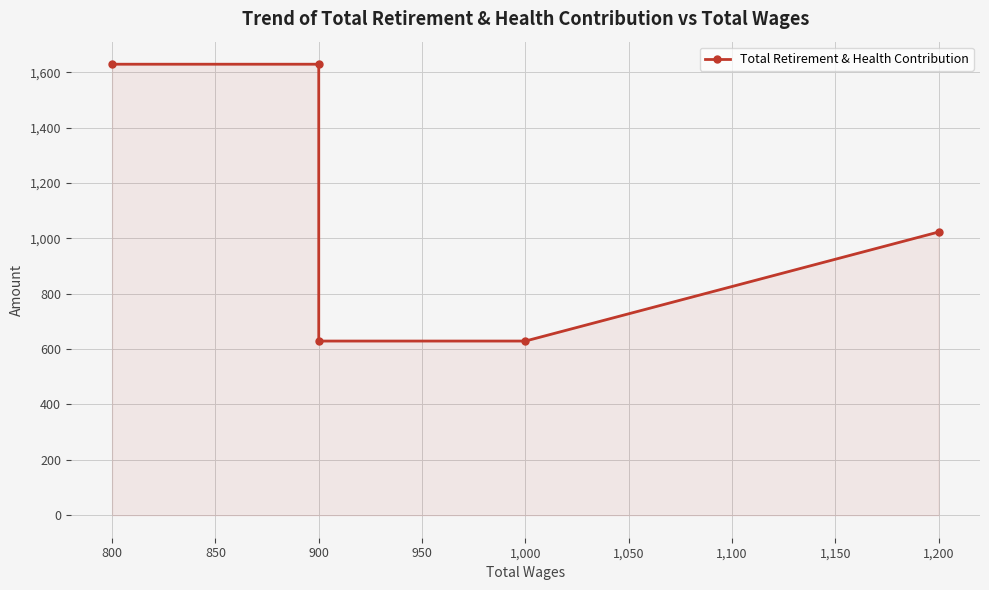

What is the approximate value at 900, to the nearest 100?

1600